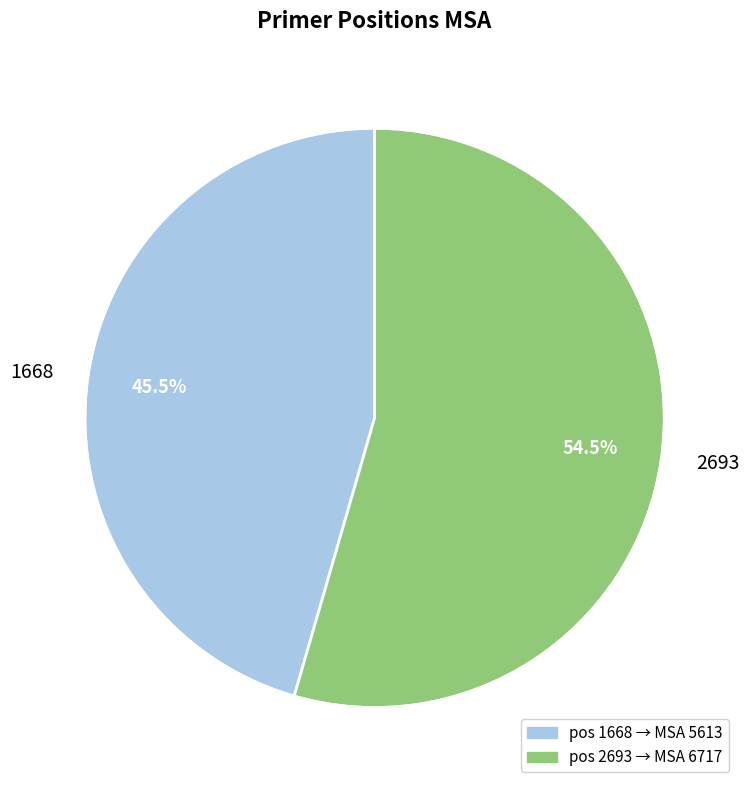

To the nearest percent, what is the average slice percentage?

50%